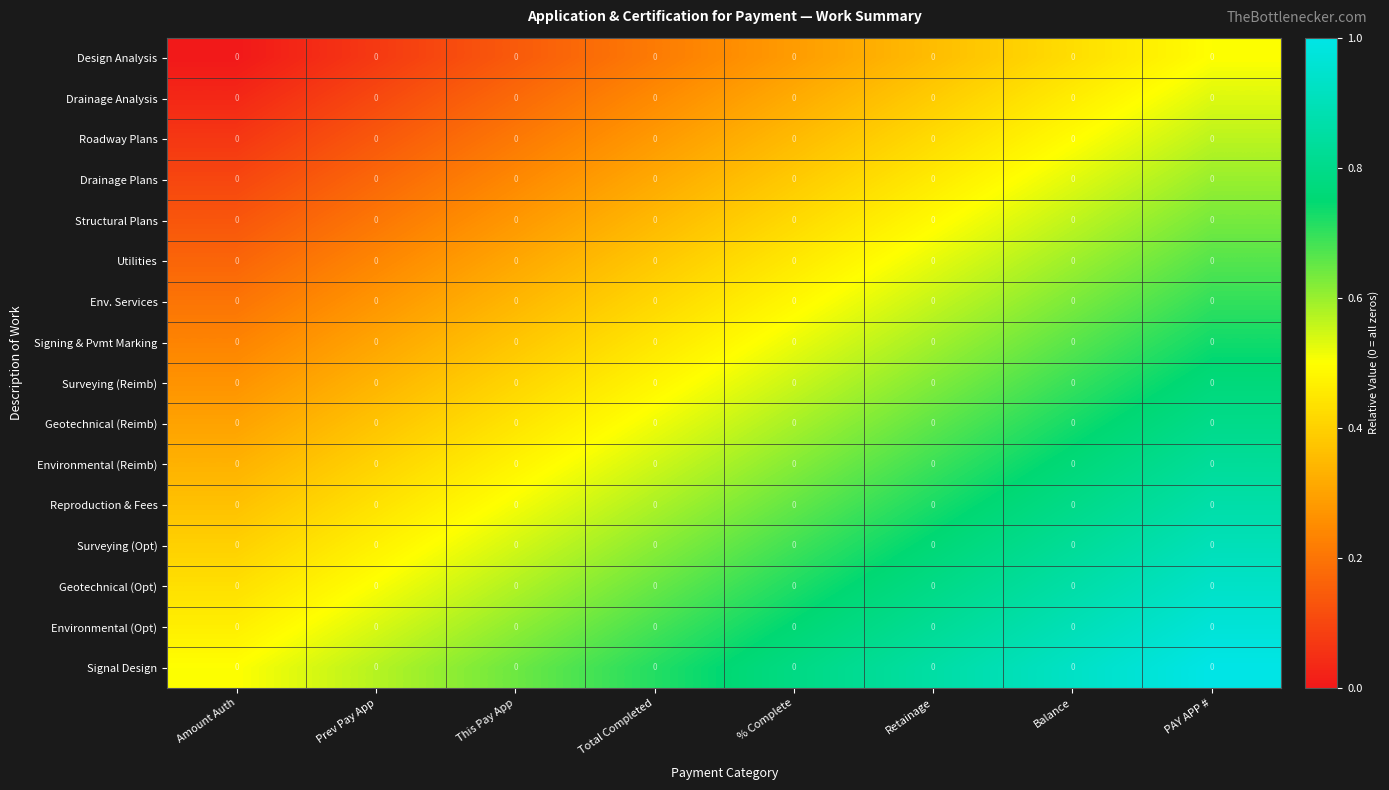

Is the value of Environmental (Reimb) at Prev Pay App greater than the value of Roadway Plans at Amount Auth?

Yes